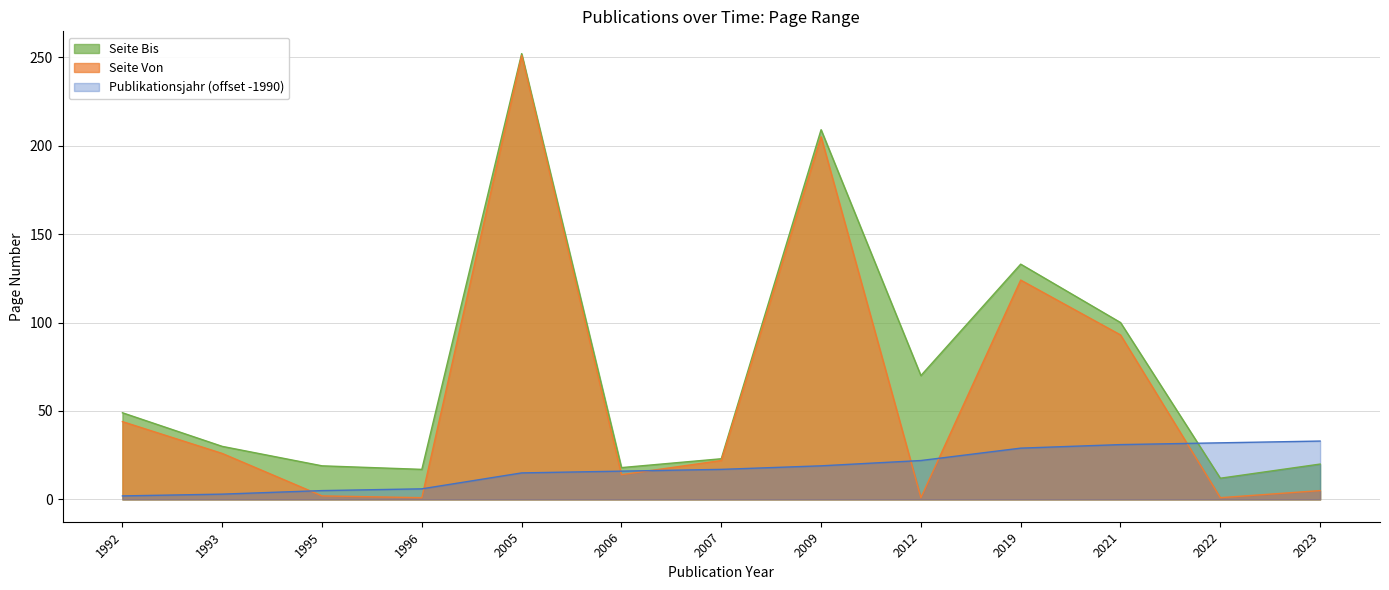

Between which two adjacent categories do Publikationsjahr and Seite Von first intersect?

1993 and 1995